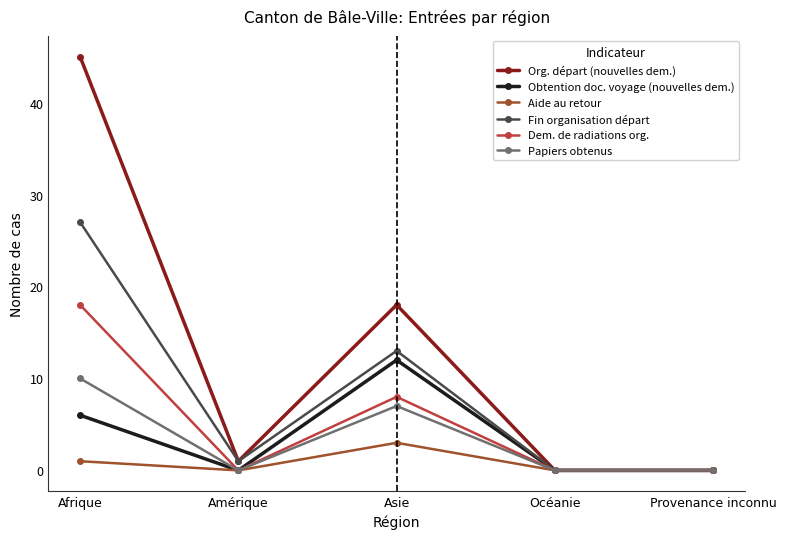

At which category is the sum across all series the highest?

Afrique